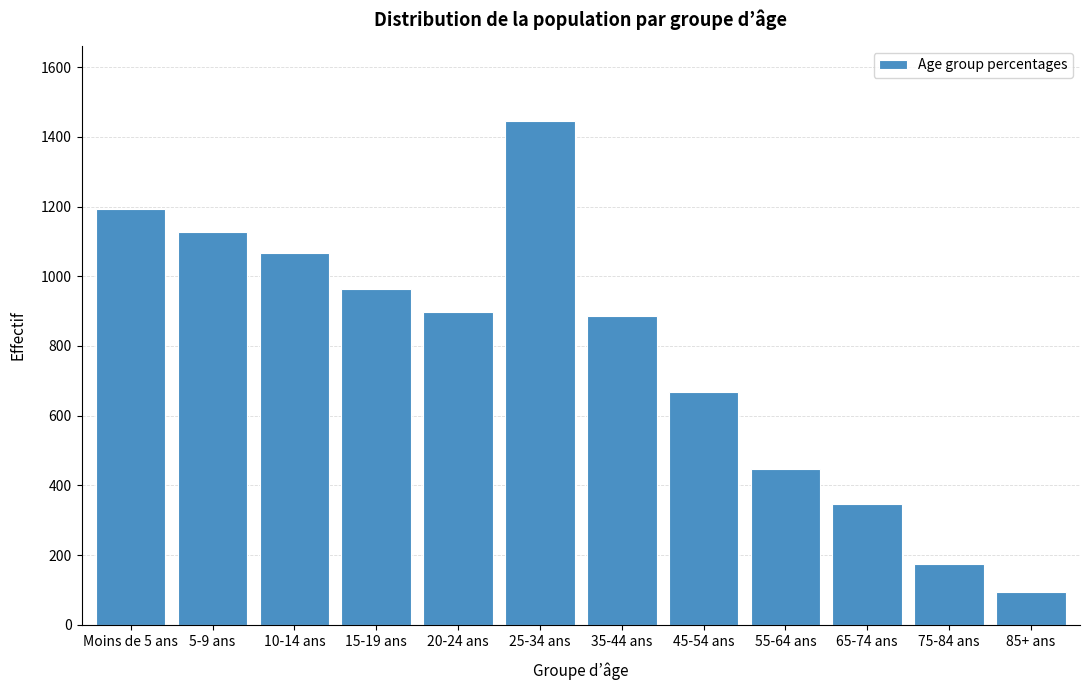

Reading left to right, what are all the values shown in this chart?

Moins de 5 ans=1193	5-9 ans=1126	10-14 ans=1067	15-19 ans=964	20-24 ans=897	25-34 ans=1444	35-44 ans=885	45-54 ans=668	55-64 ans=446	65-74 ans=347	75-84 ans=176	85+ ans=94